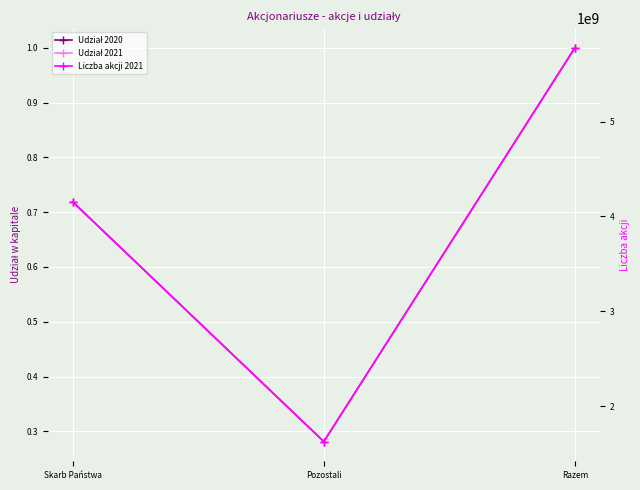

How many lines are shown in the chart?

3